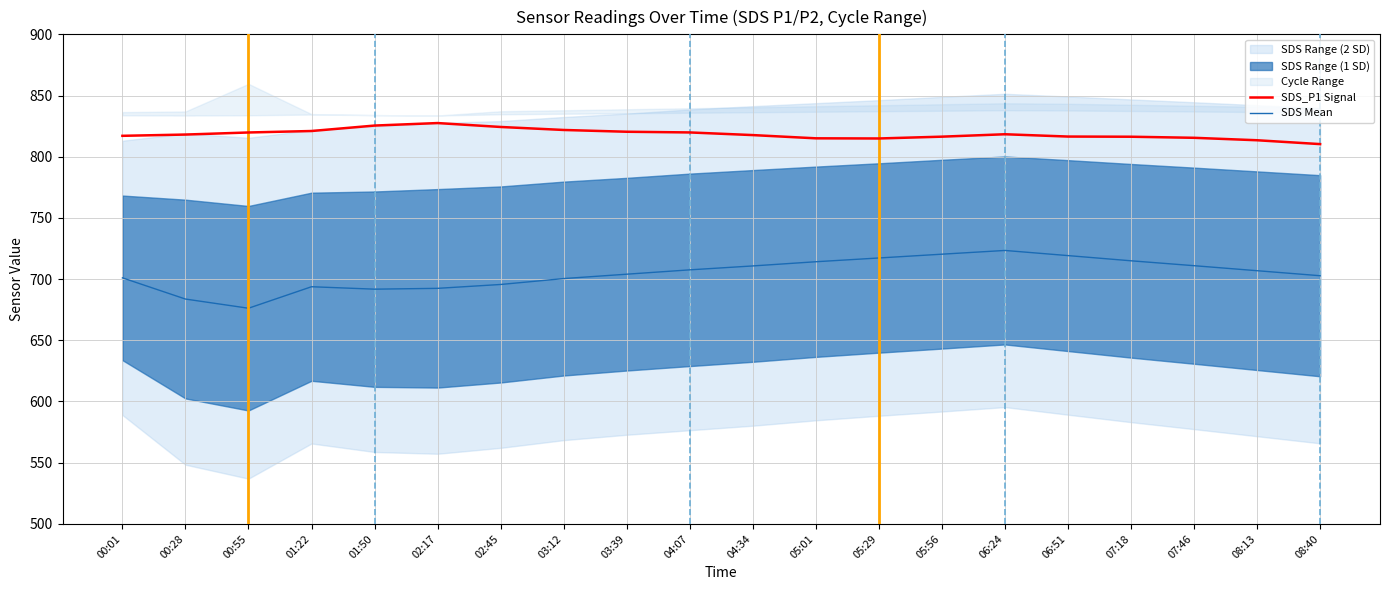

The SDS Mean series shows 704.0 at 03:39. True or false?

True